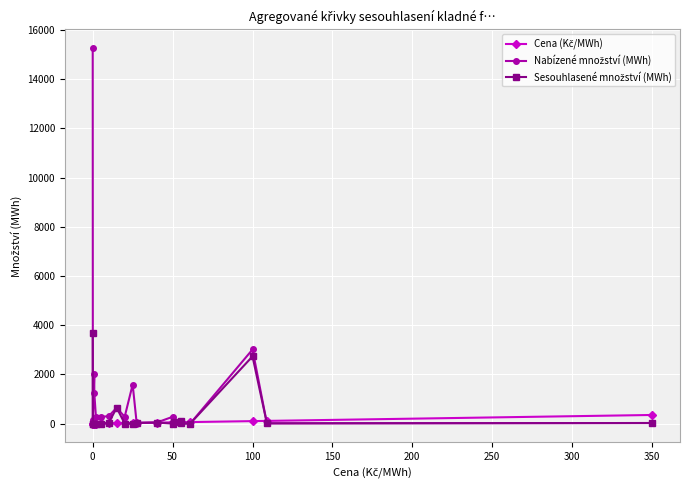

What is the label of the 19th point from the left?

100